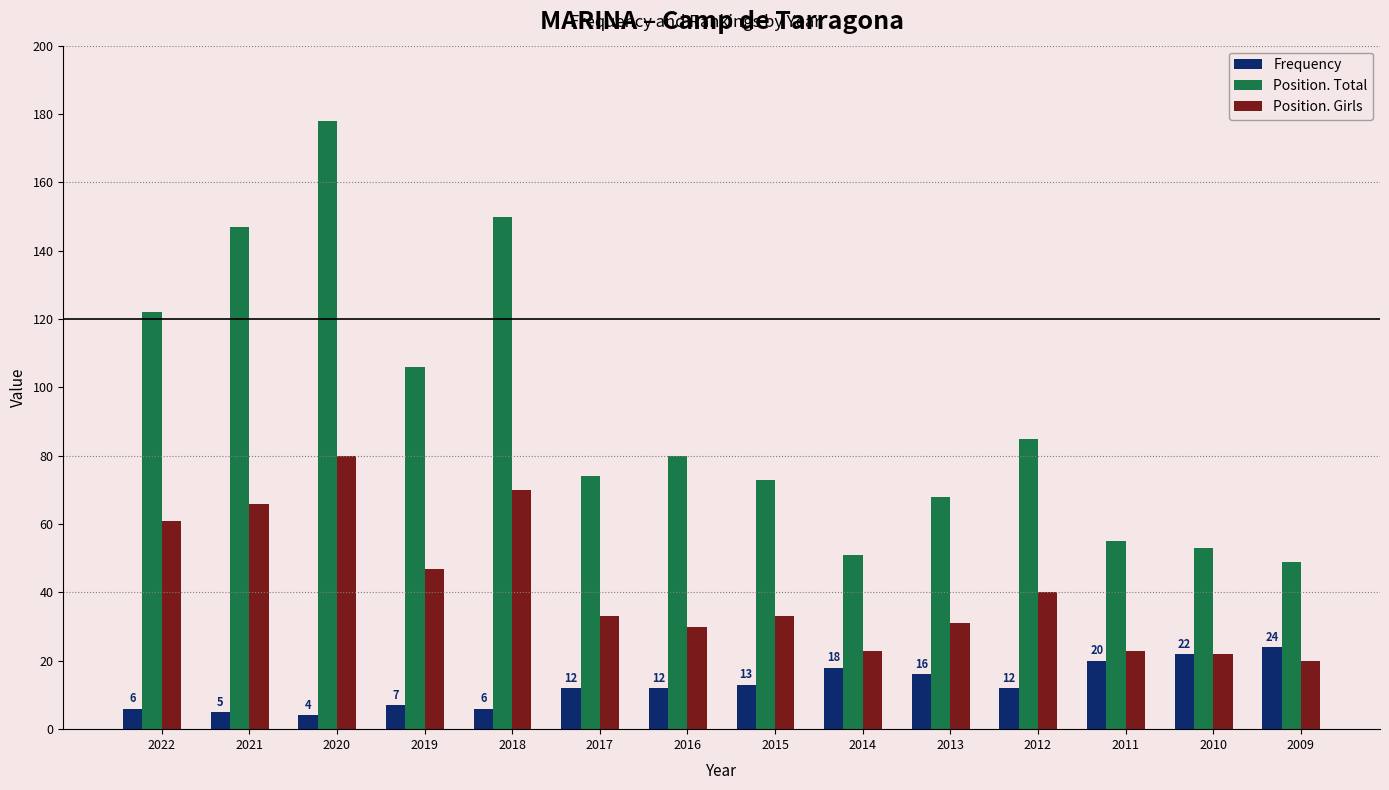

At 2021, list the series in order from largest to smallest.

Position. Total, Position. Girls, Frequency